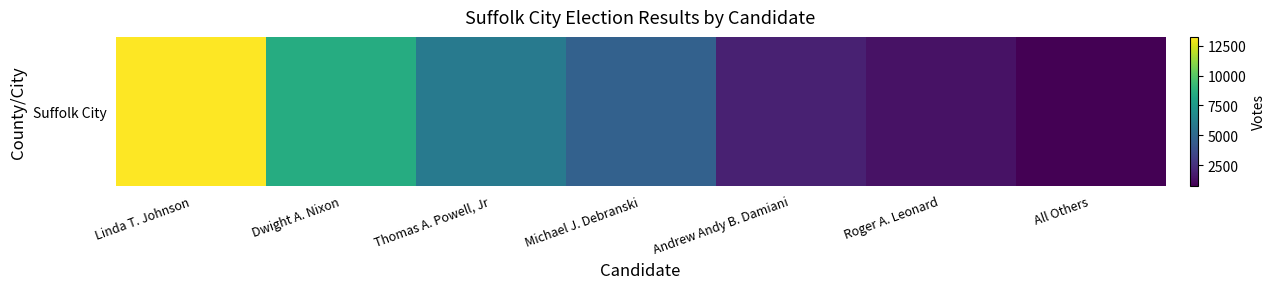

Reading left to right, what are all the values shown in this chart?

Linda T. Johnson=13245	Dwight A. Nixon=8485	Thomas A. Powell, Jr=5906	Michael J. Debranski=4663	Andrew Andy B. Damiani=1933	Roger A. Leonard=1386	All Others=783